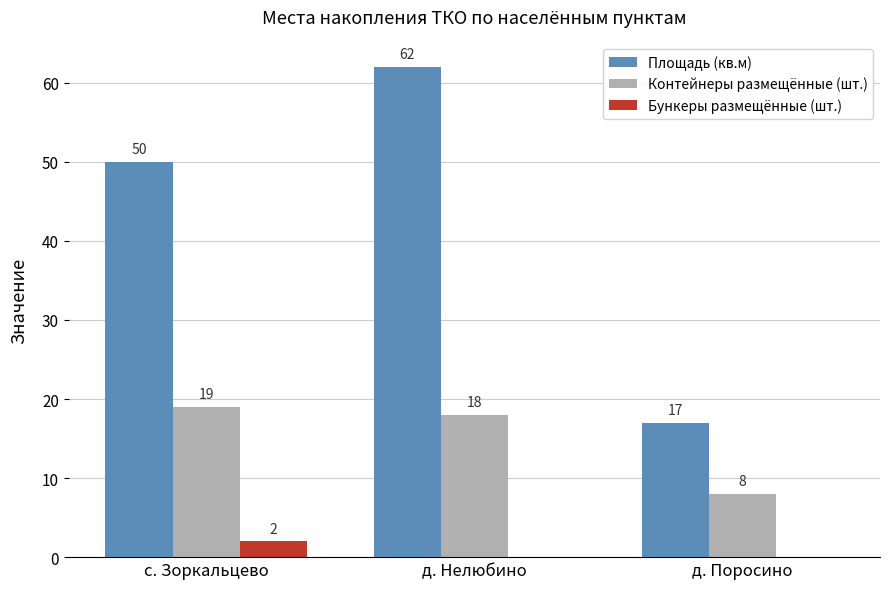

At which category is the sum across all series the highest?

д. Нелюбино